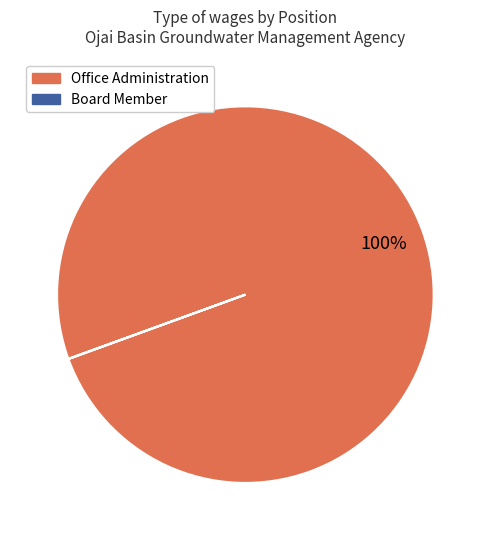

Is there a majority slice in this chart?

Yes